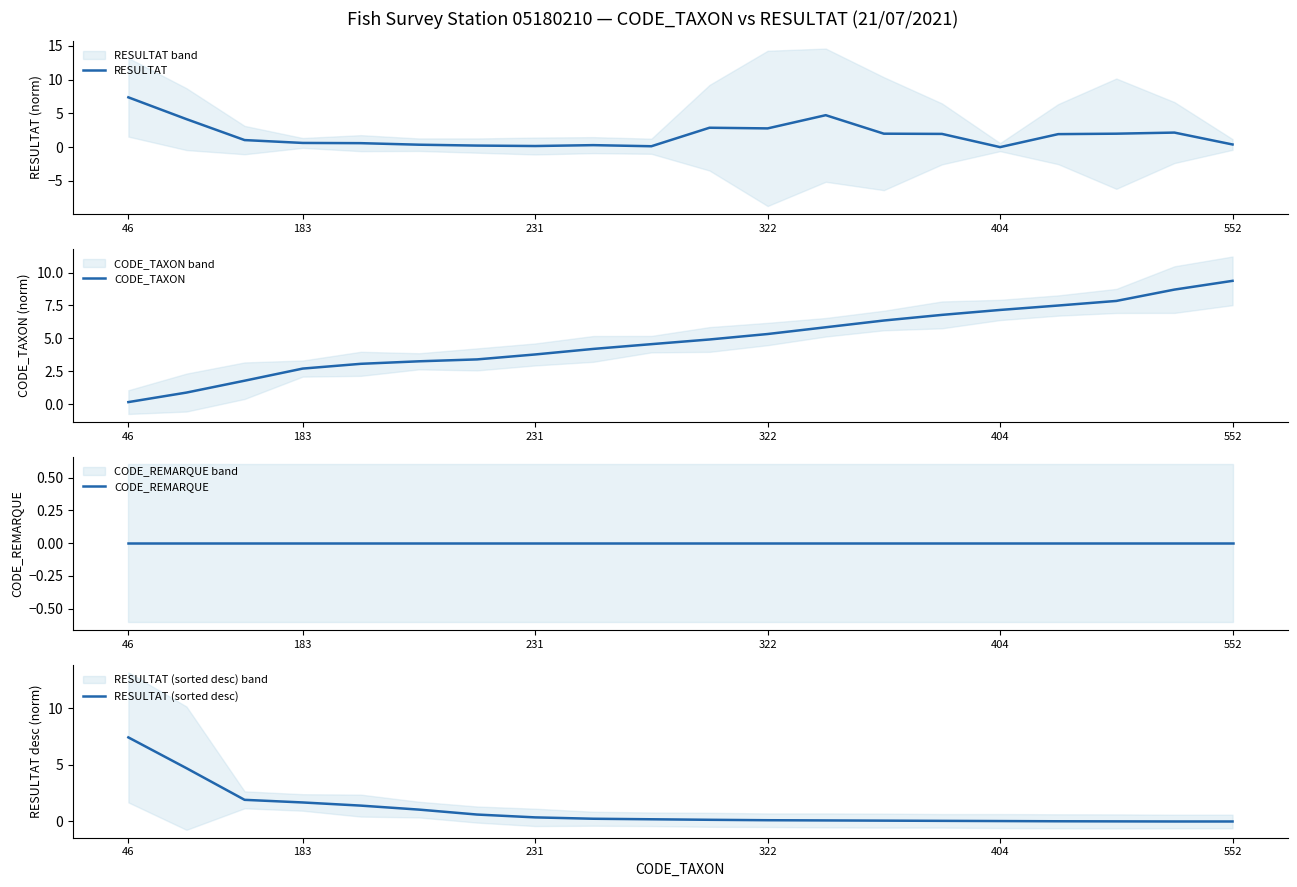

How many positive values does the RESULTAT series have?

19